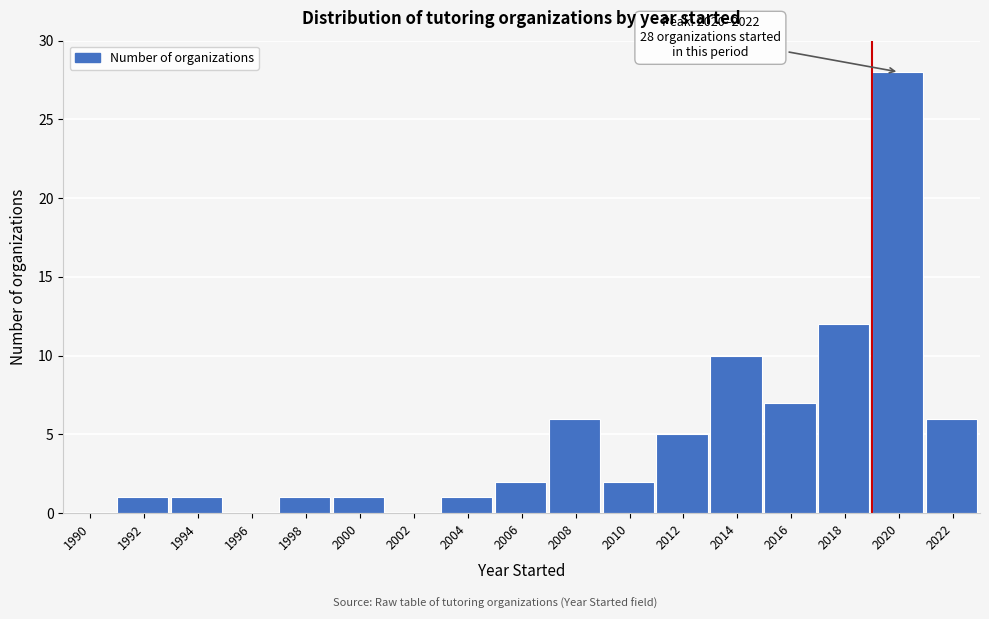

Reading left to right, transcribe all the data shown in this chart.

1990=0	1992=1	1994=1	1996=0	1998=1	2000=1	2002=0	2004=1	2006=2	2008=6	2010=2	2012=5	2014=10	2016=7	2018=12	2020=28	2022=6